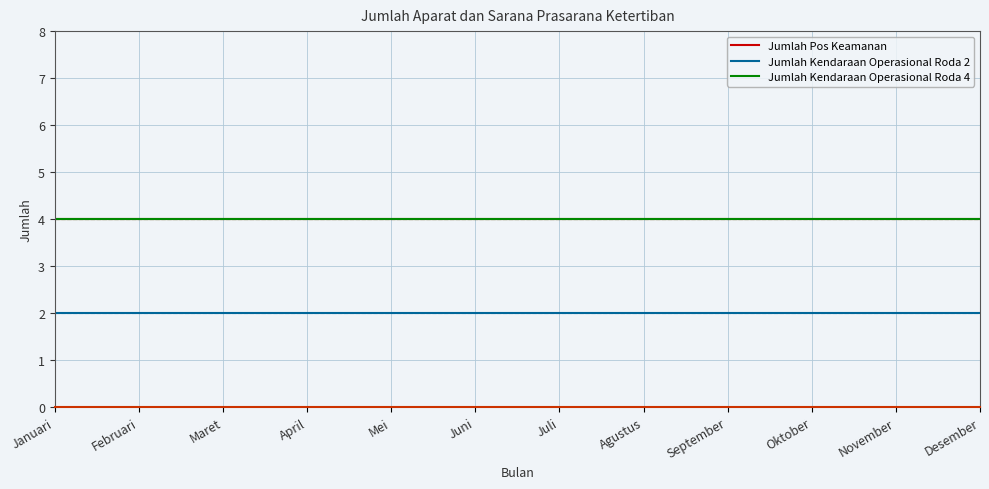

List the labels in order of Jumlah Kendaraan Operasional Roda 2 value, smallest first.

Januari, Februari, Maret, April, Mei, Juni, Juli, Agustus, September, Oktober, November, Desember